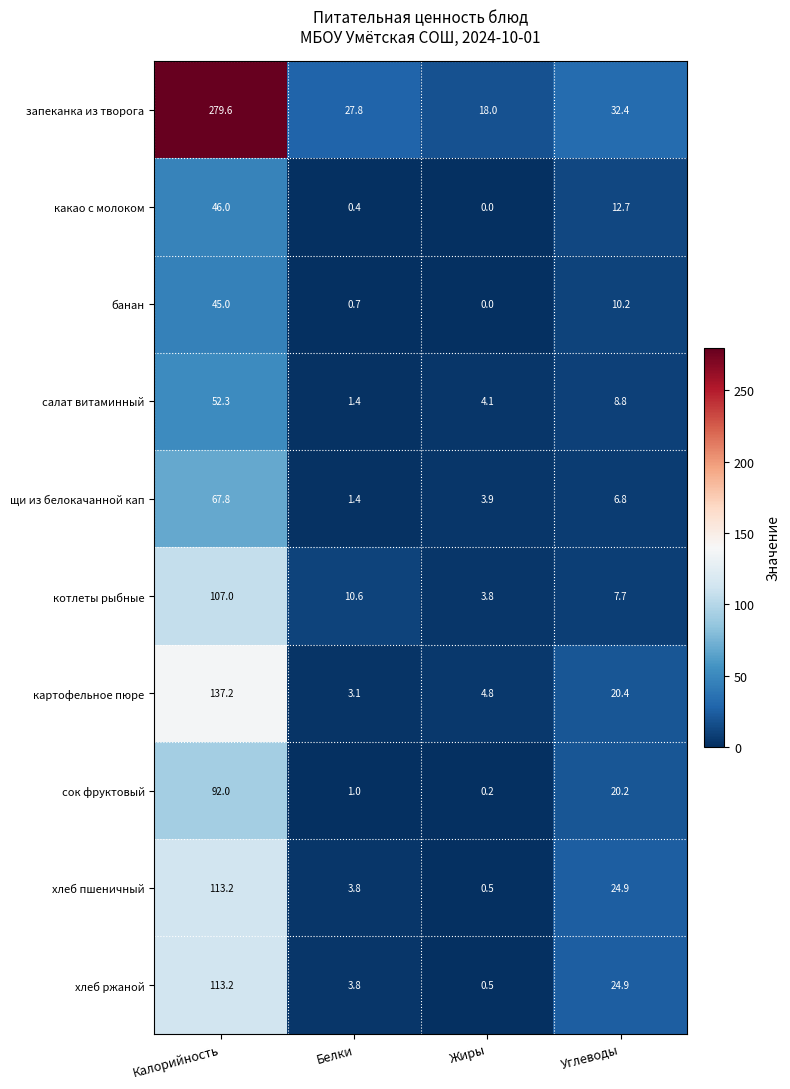

At which label does сок фруктовый first exceed 20?

Калорийность